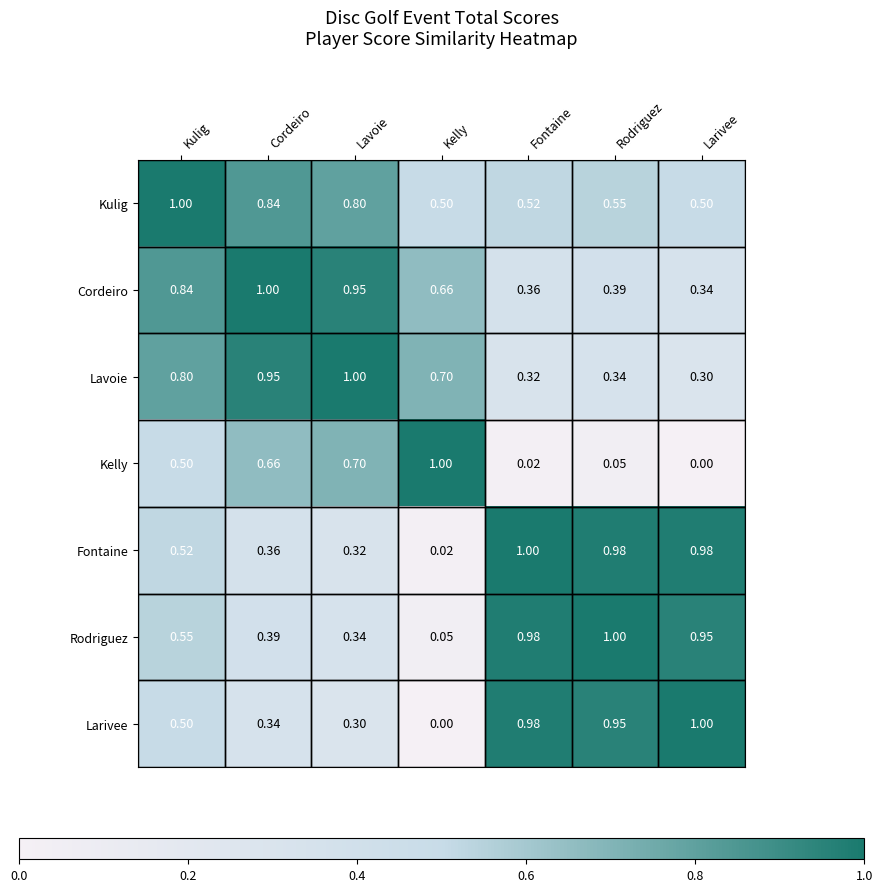

At which label does Kelly reach its peak?

Kelly